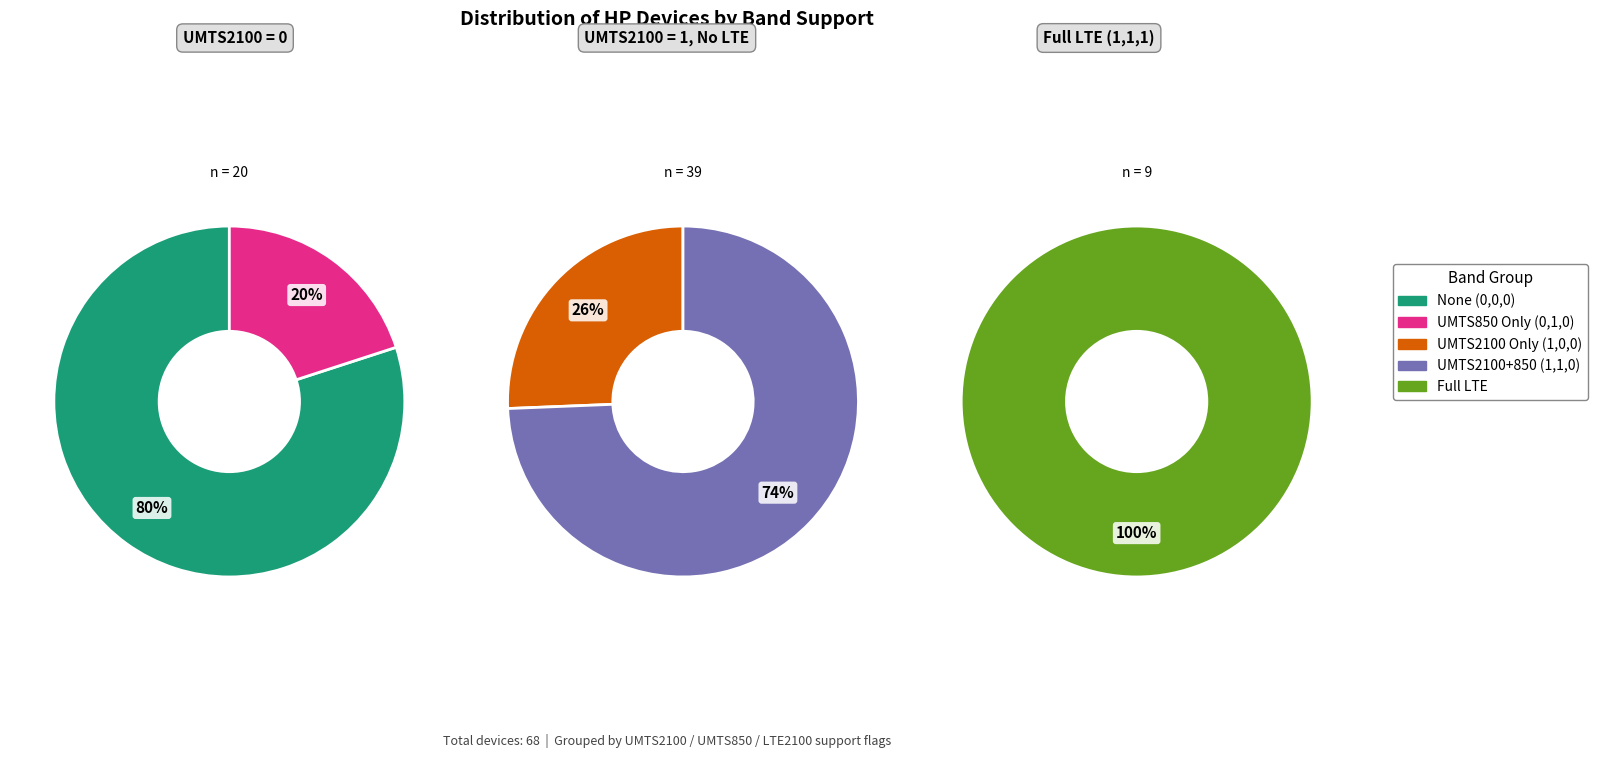

How many segments does this pie chart have?

5